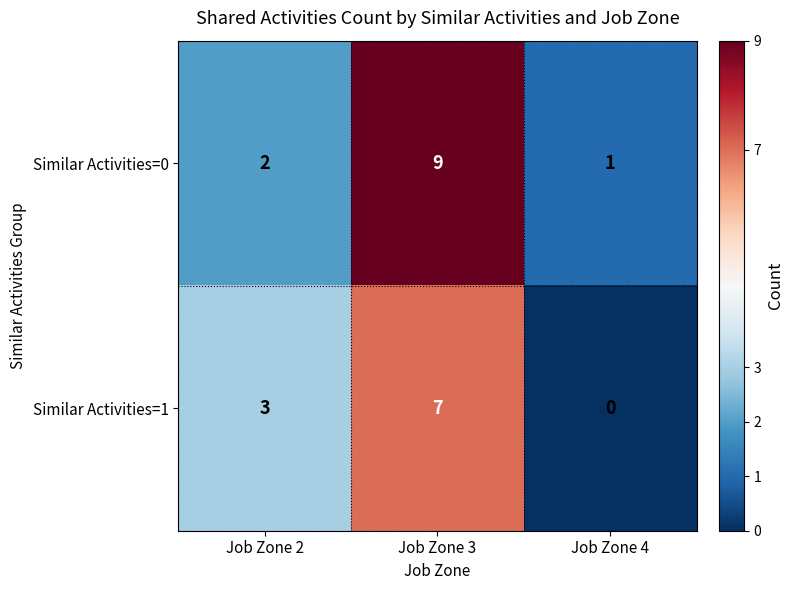

List the series in order of their peak value, lowest first.

Similar Activities=1, Similar Activities=0